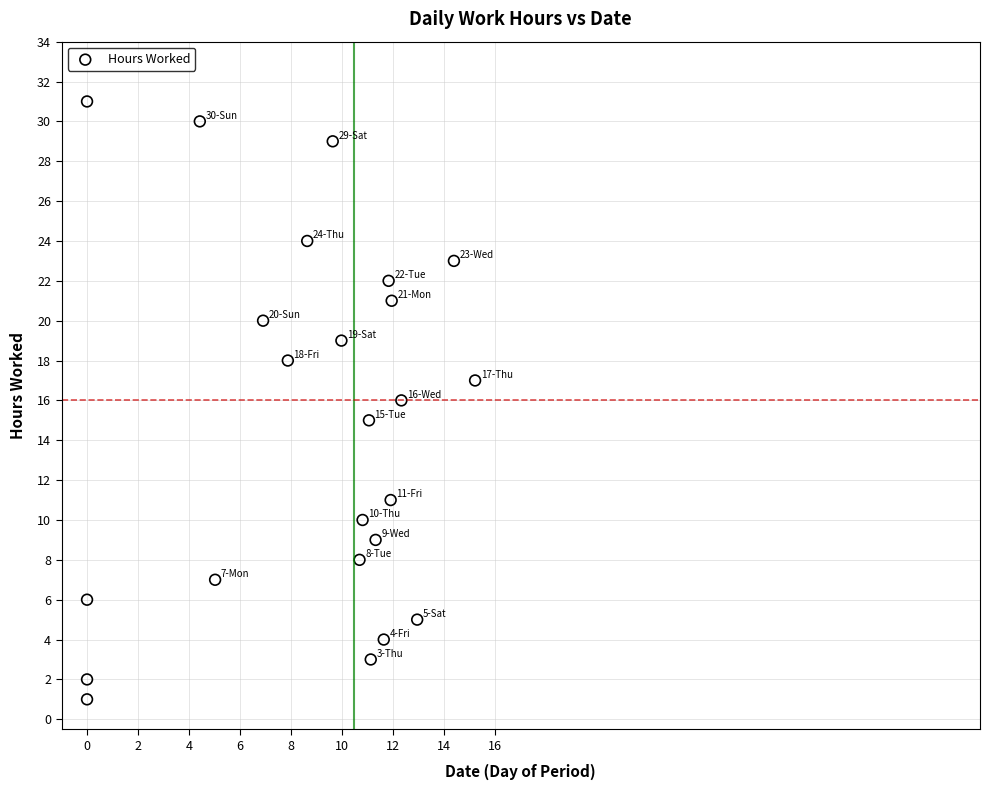

What is the range of Y values (max minus min)?

30